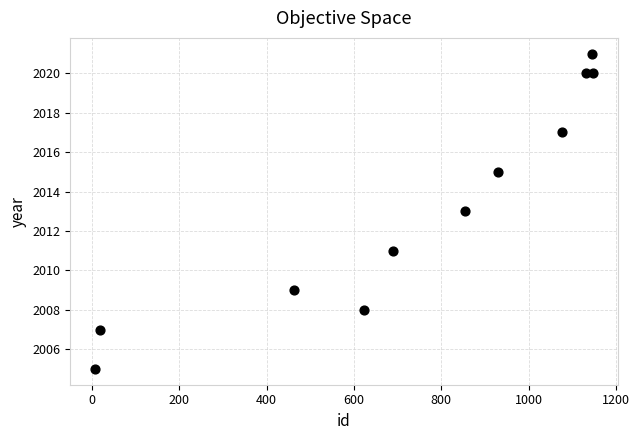

What is the range of X values (max minus min)?

1140